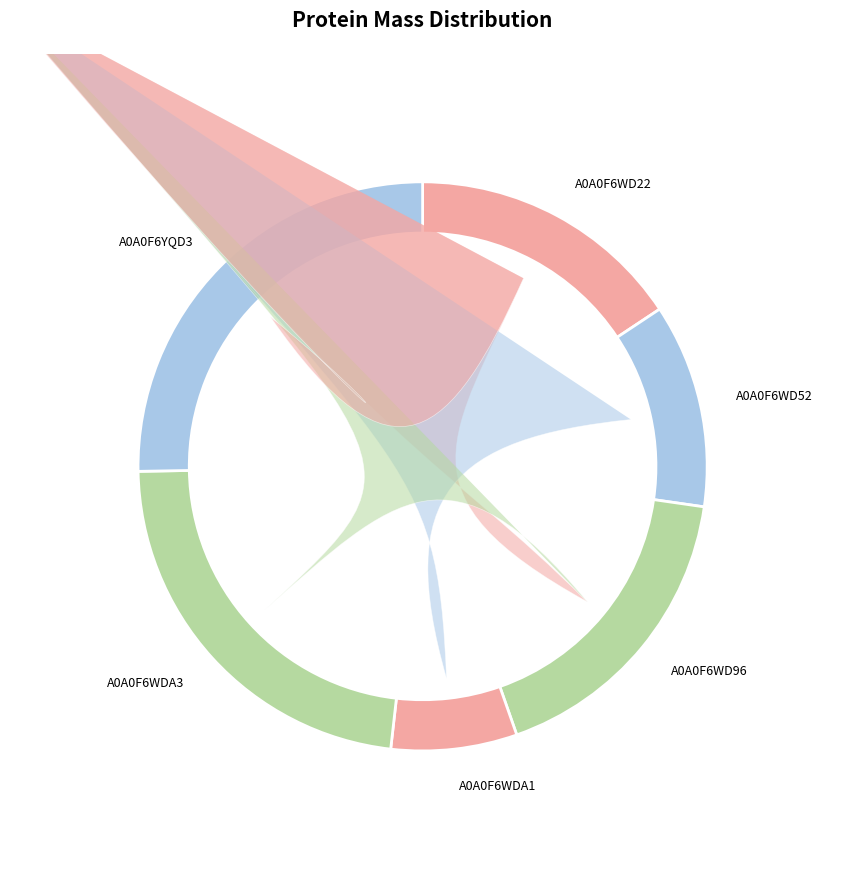

To the nearest percent, what percentage of the pie is A0A0F6WDA1?

7%